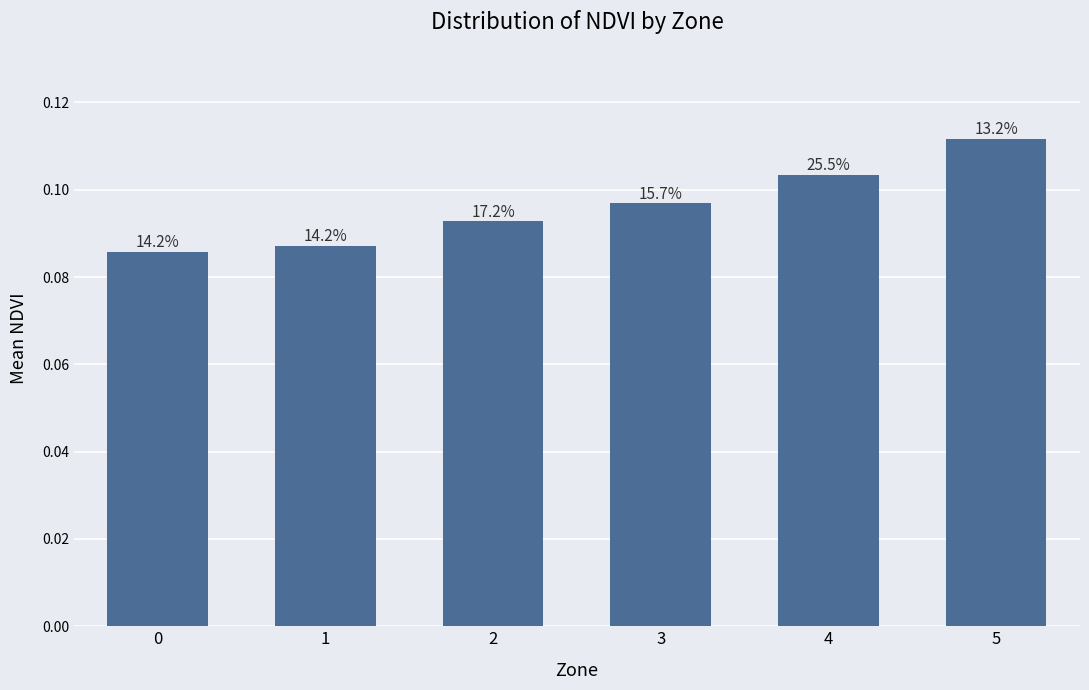

What is the smallest value displayed?

0.1